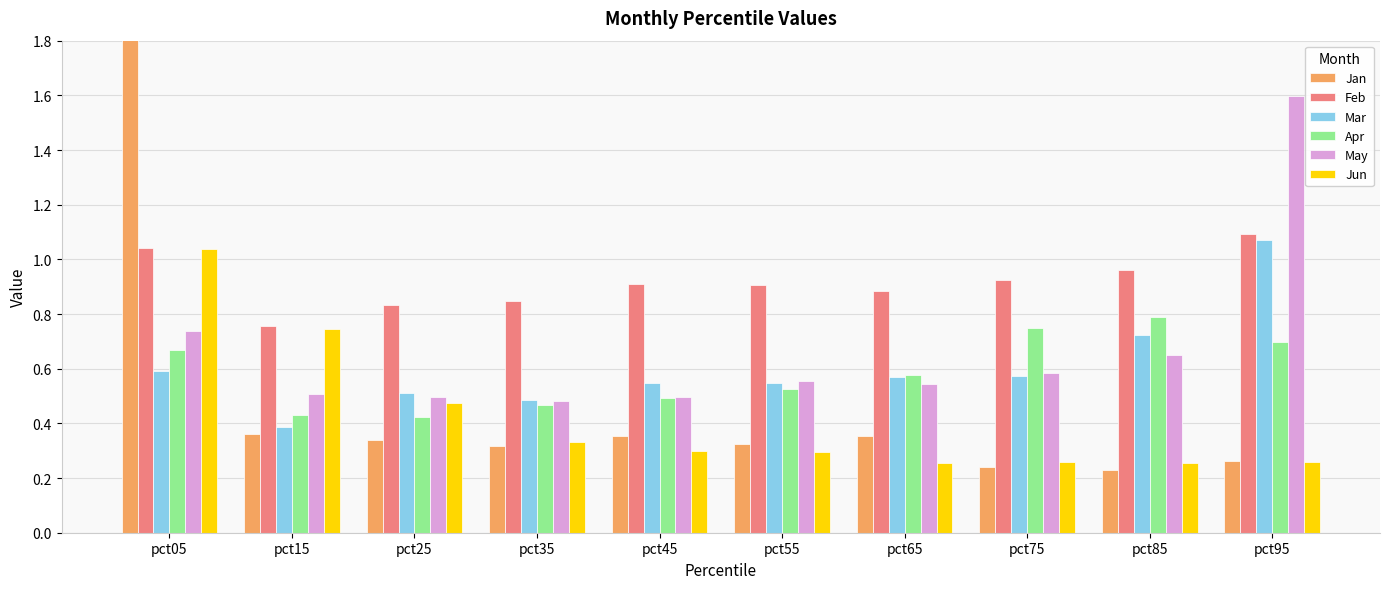

Which series has the largest total across all categories?

Feb